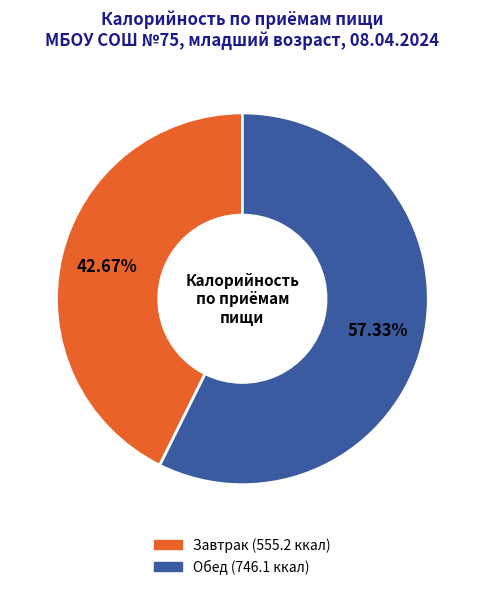

The Обед slice represents 57% of the pie. True or false?

True